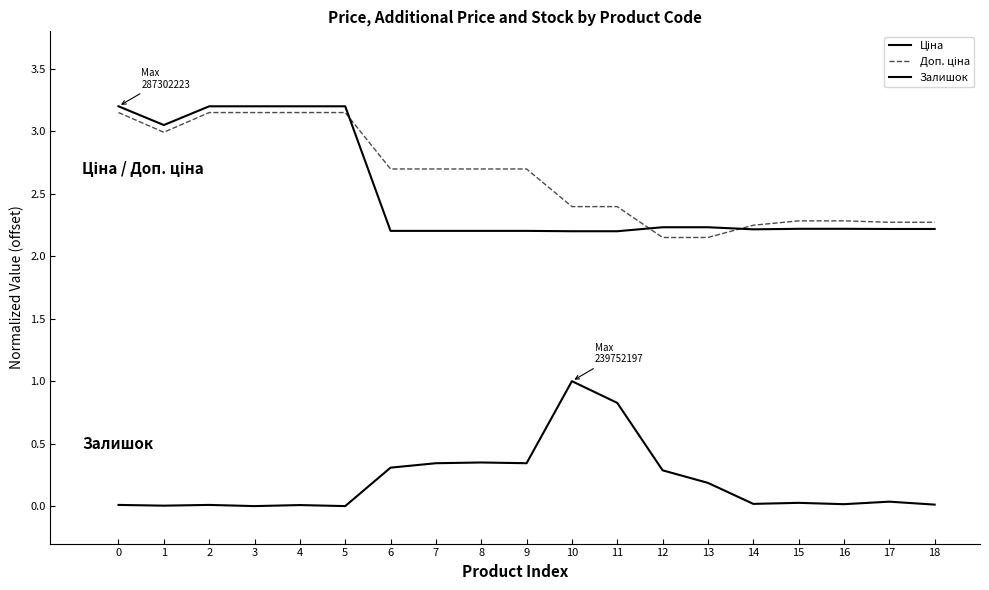

How many lines are shown in the chart?

3